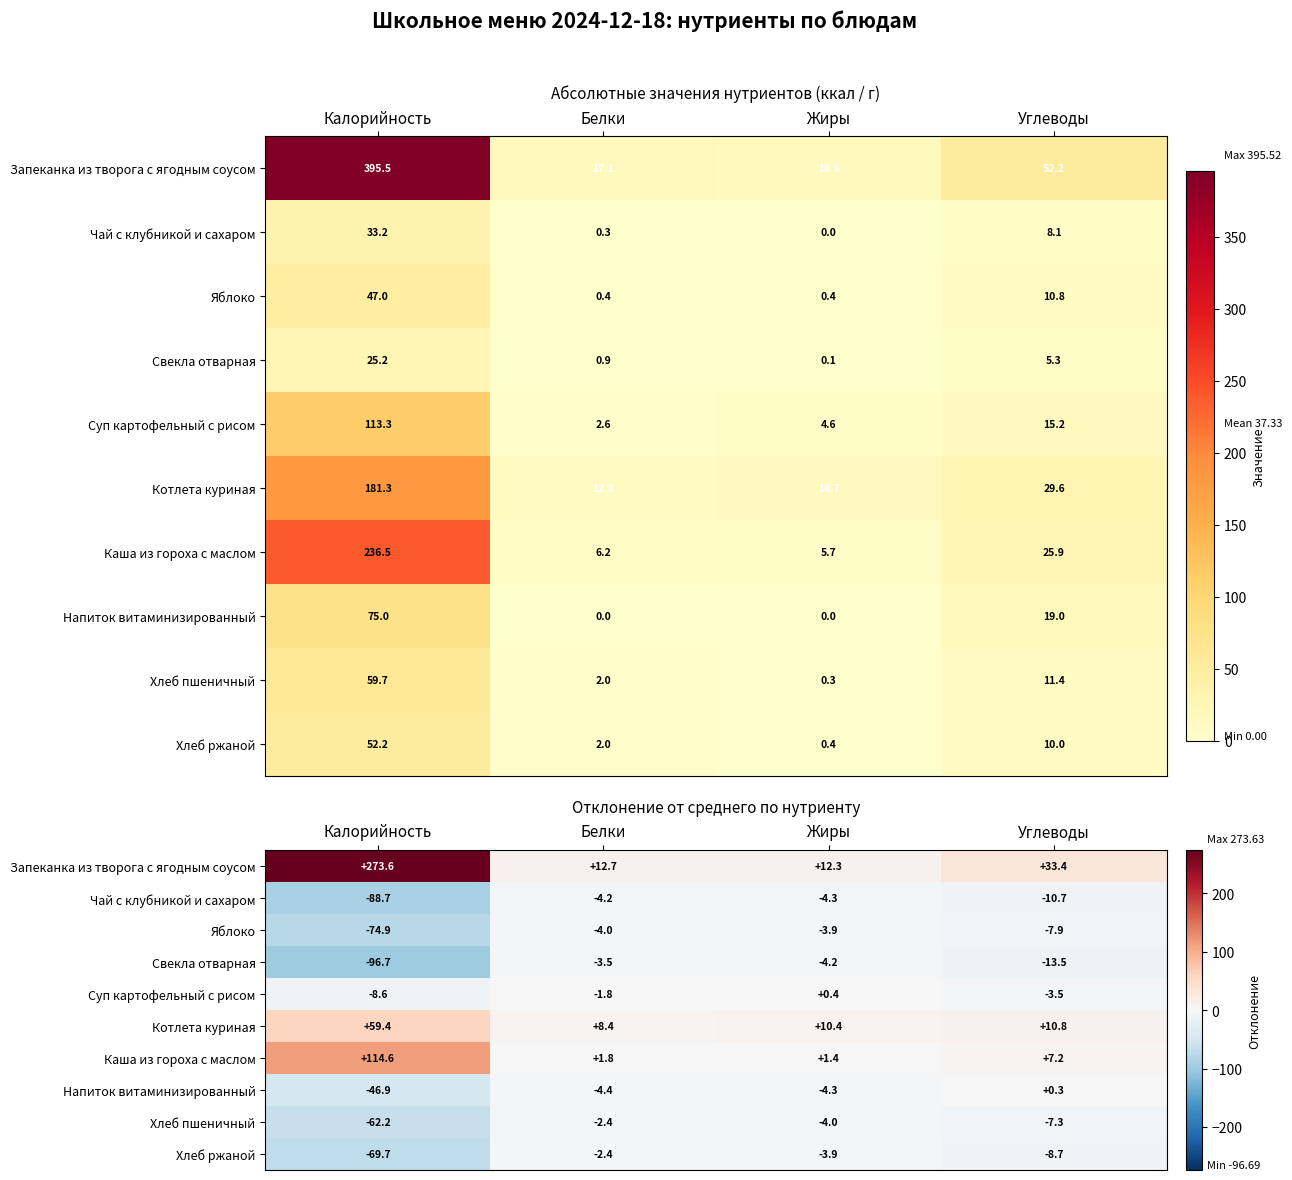

Between Углеводы and Жиры, which is larger?

Углеводы